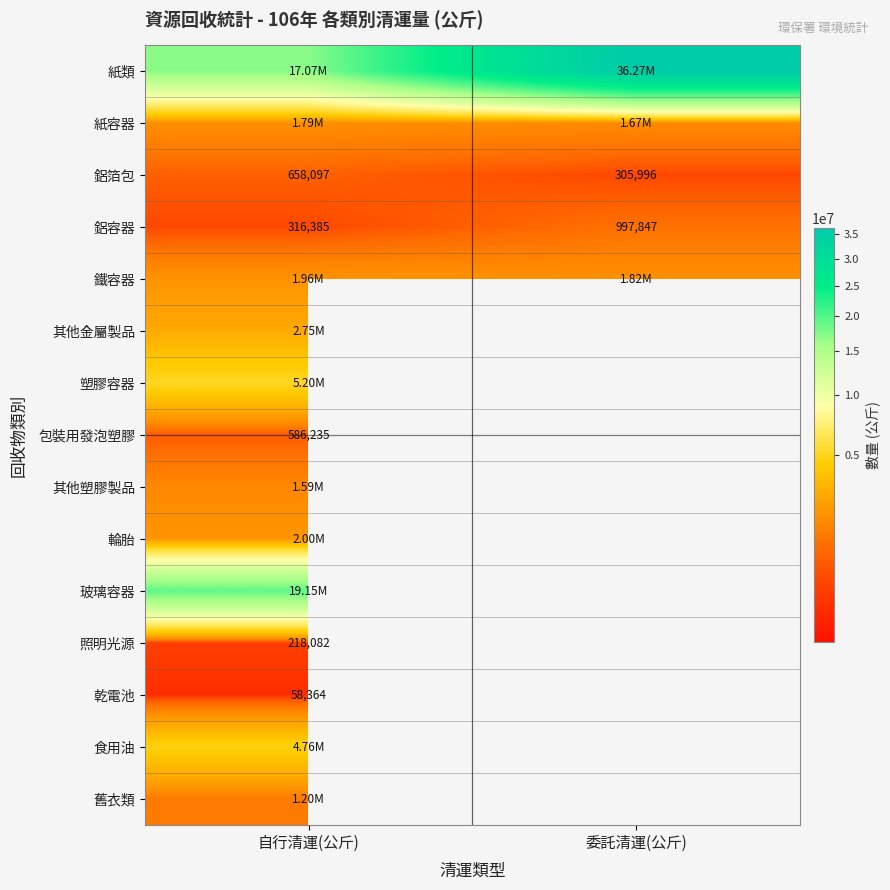

Which category has the highest value across all series?

委託清運(公斤)